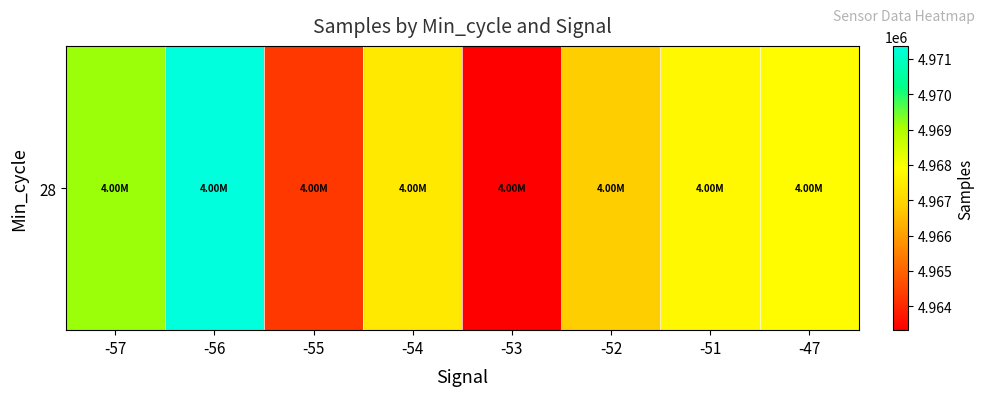

At which label is the value closest to 4967344?

-54